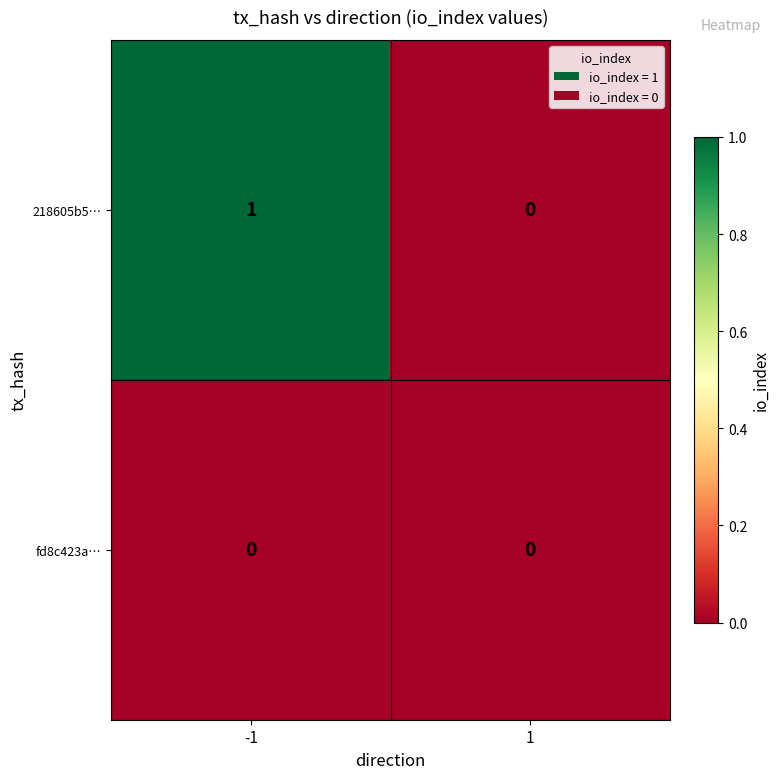

Reading left to right, transcribe all the data shown in this chart.

218605b5…: 1	0
fd8c423a…: 0	0